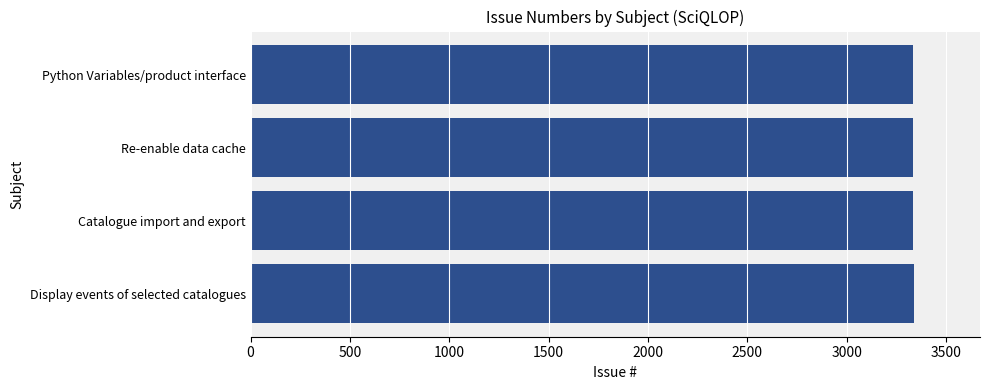

What is the sum of all values?

13342